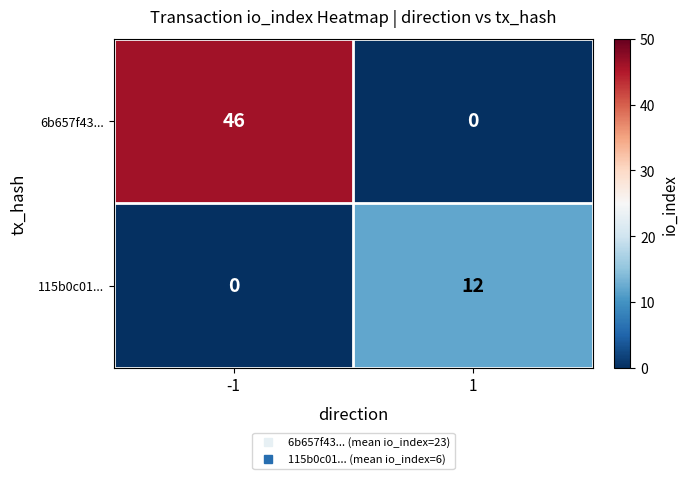

How many distinct data groups are displayed?

2